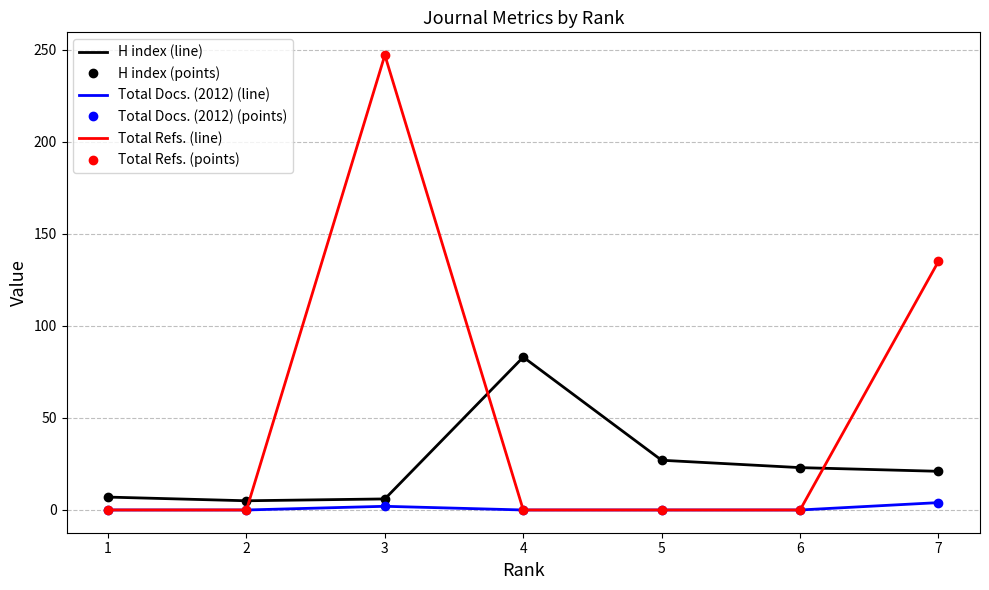

What is the difference between the second highest and second lowest values in the H index (line) series?

21